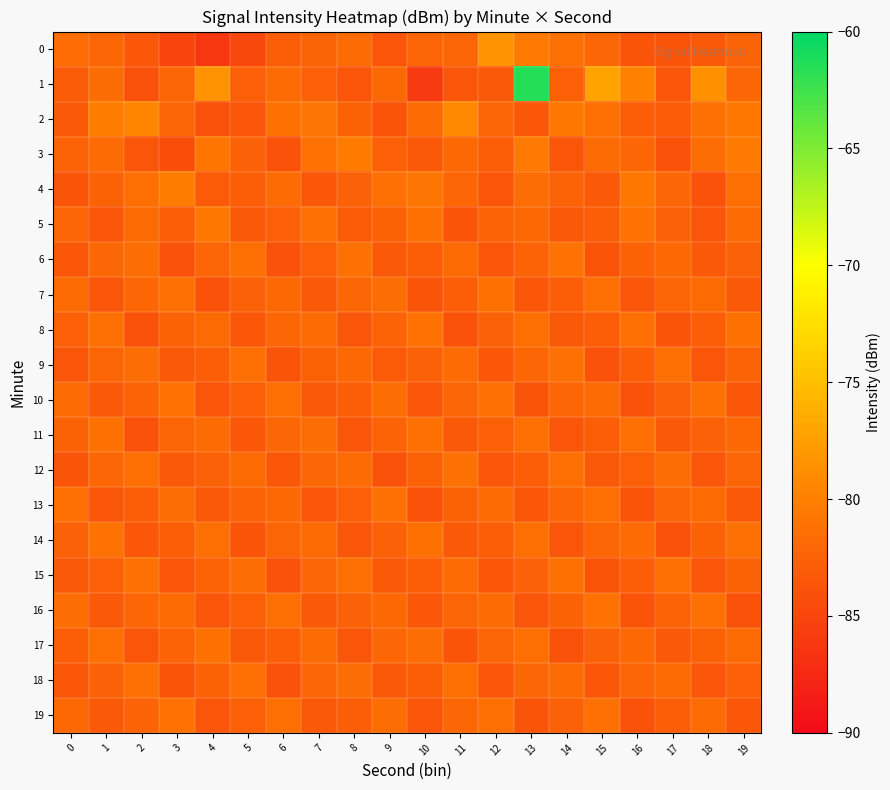

Reading left to right, extract all data points from this chart.

0: 0=-81.5	1=-82.2	2=-83.4	3=-85.1	4=-86.2	5=-84.8	6=-82.8	7=-82.4	8=-81.7	9=-83.6	10=-82.2	11=-82.2	12=-78.4	13=-80.6	14=-81.3	15=-82.1	16=-83.8	17=-83.7	18=-83.3	19=-82.3
1: 0=-83.0	1=-81.6	2=-84.0	3=-82.2	4=-78.5	5=-82.8	6=-81.8	7=-82.7	8=-83.7	9=-81.9	10=-86.0	11=-83.5	12=-83.2	13=-61.4	14=-82.7	15=-77.2	16=-79.8	17=-83.5	18=-78.5	19=-82.0
2: 0=-83.2	1=-80.1	2=-79.5	3=-82.3	4=-84.1	5=-83.6	6=-81.2	7=-80.9	8=-82.5	9=-83.7	10=-81.8	11=-79.3	12=-82.1	13=-83.4	14=-80.7	15=-81.5	16=-82.9	17=-83.1	18=-81.3	19=-80.6
3: 0=-82.4	1=-81.7	2=-83.5	3=-84.2	4=-80.8	5=-82.6	6=-83.9	7=-81.1	8=-80.3	9=-82.7	10=-83.3	11=-81.9	12=-82.8	13=-80.5	14=-83.6	15=-81.8	16=-82.2	17=-83.8	18=-81.6	19=-80.4
4: 0=-83.7	1=-82.5	2=-81.4	3=-80.2	4=-83.1	5=-82.8	6=-81.7	7=-83.4	8=-82.6	9=-81.3	10=-80.9	11=-82.2	12=-83.5	13=-81.6	14=-82.4	15=-83.2	16=-80.7	17=-82.1	18=-83.8	19=-81.5
5: 0=-82.3	1=-83.6	2=-81.8	3=-82.9	4=-80.6	5=-83.2	6=-82.7	7=-81.4	8=-83.1	9=-82.5	10=-81.2	11=-83.7	12=-82.4	13=-81.9	14=-83.3	15=-82.8	16=-81.1	17=-82.6	18=-83.5	19=-81.7
6: 0=-83.4	1=-82.1	2=-81.6	3=-83.8	4=-82.3	5=-81.5	6=-83.9	7=-82.7	8=-81.3	9=-83.2	10=-82.9	11=-81.8	12=-83.6	13=-82.4	14=-81.1	15=-83.7	16=-82.5	17=-81.9	18=-83.3	19=-82.6
7: 0=-81.7	1=-83.5	2=-82.2	3=-81.4	4=-83.8	5=-82.6	6=-81.9	7=-83.3	8=-82.1	9=-81.6	10=-83.7	11=-82.8	12=-81.2	13=-83.4	14=-82.9	15=-81.5	16=-83.6	17=-82.3	18=-81.8	19=-83.2
8: 0=-82.7	1=-81.3	2=-83.9	3=-82.5	4=-81.8	5=-83.4	6=-82.2	7=-81.7	8=-83.6	9=-82.4	10=-81.1	11=-83.8	12=-82.6	13=-81.5	14=-83.3	15=-82.9	16=-81.4	17=-83.7	18=-82.8	19=-81.2
9: 0=-83.5	1=-82.3	2=-81.6	3=-83.2	4=-82.8	5=-81.4	6=-83.7	7=-82.5	8=-81.9	9=-83.1	10=-82.6	11=-81.7	12=-83.4	13=-82.2	14=-81.3	15=-83.8	16=-82.9	17=-81.5	18=-83.6	19=-82.4
10: 0=-81.8	1=-83.3	2=-82.4	3=-81.1	4=-83.6	5=-82.7	6=-81.5	7=-83.2	8=-82.9	9=-81.6	10=-83.5	11=-82.3	12=-81.4	13=-83.7	14=-82.2	15=-81.7	16=-83.8	17=-82.6	18=-81.3	19=-83.4
11: 0=-82.5	1=-81.2	2=-83.8	3=-82.3	4=-81.7	5=-83.4	6=-82.1	7=-81.6	8=-83.6	9=-82.4	10=-81.3	11=-83.2	12=-82.7	13=-81.5	14=-83.5	15=-82.8	16=-81.4	17=-83.3	18=-82.6	19=-81.9
12: 0=-83.7	1=-82.2	2=-81.5	3=-83.3	4=-82.6	5=-81.8	6=-83.4	7=-82.1	8=-81.7	9=-83.8	10=-82.5	11=-81.3	12=-83.6	13=-82.9	14=-81.4	15=-83.2	16=-82.7	17=-81.6	18=-83.5	19=-82.3
13: 0=-81.4	1=-83.5	2=-82.8	3=-81.6	4=-83.2	5=-82.4	6=-81.9	7=-83.6	8=-82.7	9=-81.3	10=-83.8	11=-82.5	12=-81.7	13=-83.4	14=-82.2	15=-81.5	16=-83.7	17=-82.3	18=-81.8	19=-83.3
14: 0=-82.6	1=-81.1	2=-83.4	3=-82.9	4=-81.5	5=-83.7	6=-82.3	7=-81.8	8=-83.5	9=-82.6	10=-81.2	11=-83.3	12=-82.8	13=-81.4	14=-83.6	15=-82.2	16=-81.7	17=-83.8	18=-82.5	19=-81.3
15: 0=-83.2	1=-82.7	2=-81.3	3=-83.5	4=-82.4	5=-81.6	6=-83.8	7=-82.1	8=-81.5	9=-83.3	10=-82.9	11=-81.7	12=-83.4	13=-82.6	14=-81.2	15=-83.7	16=-82.8	17=-81.4	18=-83.6	19=-82.5
16: 0=-81.6	1=-83.3	2=-82.2	3=-81.8	4=-83.5	5=-82.7	6=-81.4	7=-83.2	8=-82.6	9=-81.9	10=-83.4	11=-82.3	12=-81.7	13=-83.6	14=-82.5	15=-81.1	16=-83.7	17=-82.4	18=-81.3	19=-83.8
17: 0=-82.8	1=-81.5	2=-83.6	3=-82.4	4=-81.2	5=-83.3	6=-82.9	7=-81.7	8=-83.5	9=-82.1	10=-81.6	11=-83.7	12=-82.3	13=-81.4	14=-83.8	15=-82.6	16=-81.9	17=-83.2	18=-82.5	19=-81.8
18: 0=-83.4	1=-82.6	2=-81.3	3=-83.7	4=-82.5	5=-81.4	6=-83.8	7=-82.2	8=-81.6	9=-83.3	10=-82.8	11=-81.5	12=-83.6	13=-82.1	14=-81.7	15=-83.4	16=-82.3	17=-81.8	18=-83.5	19=-82.7
19: 0=-81.9	1=-83.2	2=-82.4	3=-81.1	4=-83.6	5=-82.7	6=-81.5	7=-83.3	8=-82.8	9=-81.6	10=-83.5	11=-82.2	12=-81.4	13=-83.7	14=-82.6	15=-81.3	16=-83.8	17=-82.9	18=-81.7	19=-83.4